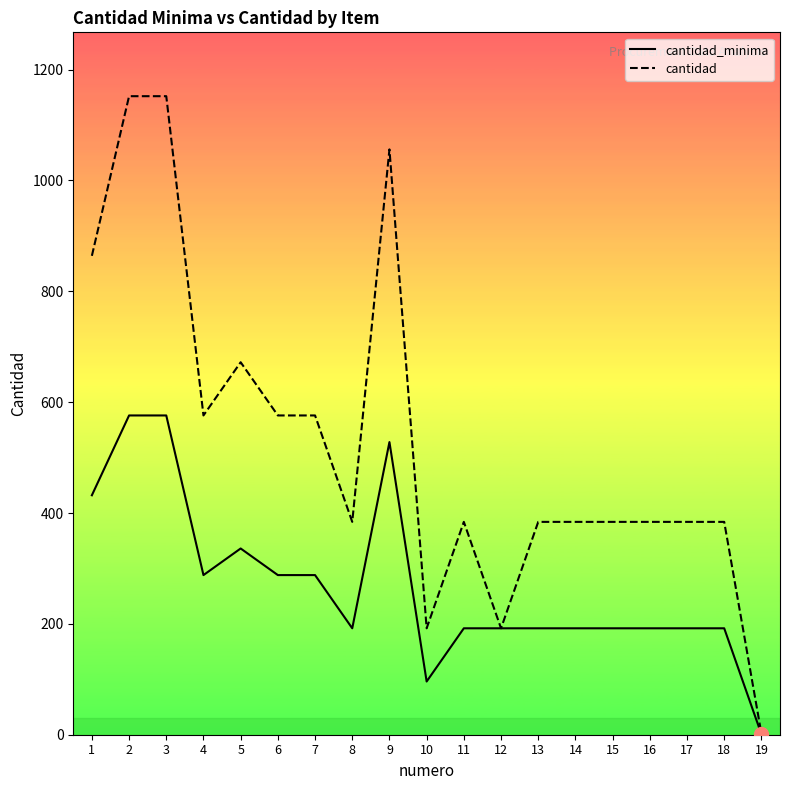

What is the sum of all cantidad_minima values?

5137